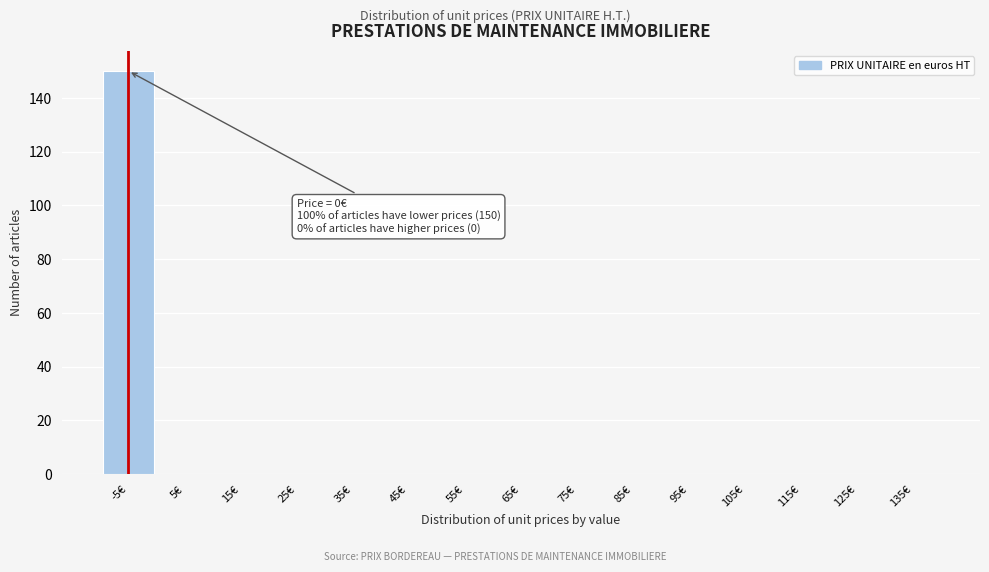

Reading left to right, list all the values displayed in this chart.

-5€=150	5€=0	15€=0	25€=0	35€=0	45€=0	55€=0	65€=0	75€=0	85€=0	95€=0	105€=0	115€=0	125€=0	135€=0